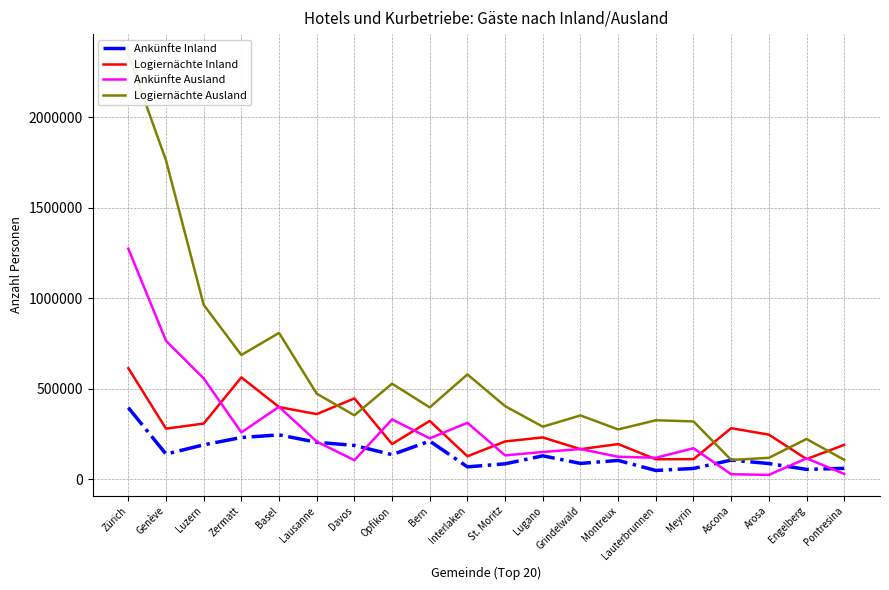

Where is Logiernächte Ausland nearest to the value 1224680?

Luzern